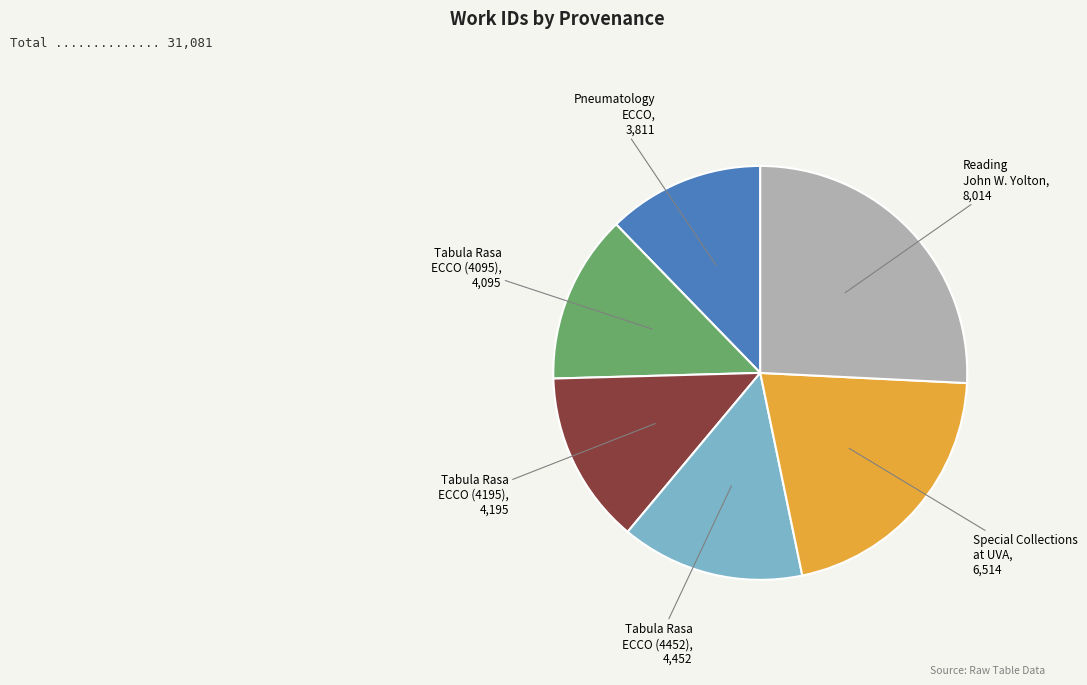

True or false: Special Collections at UVA accounts for 21% of the total.

True